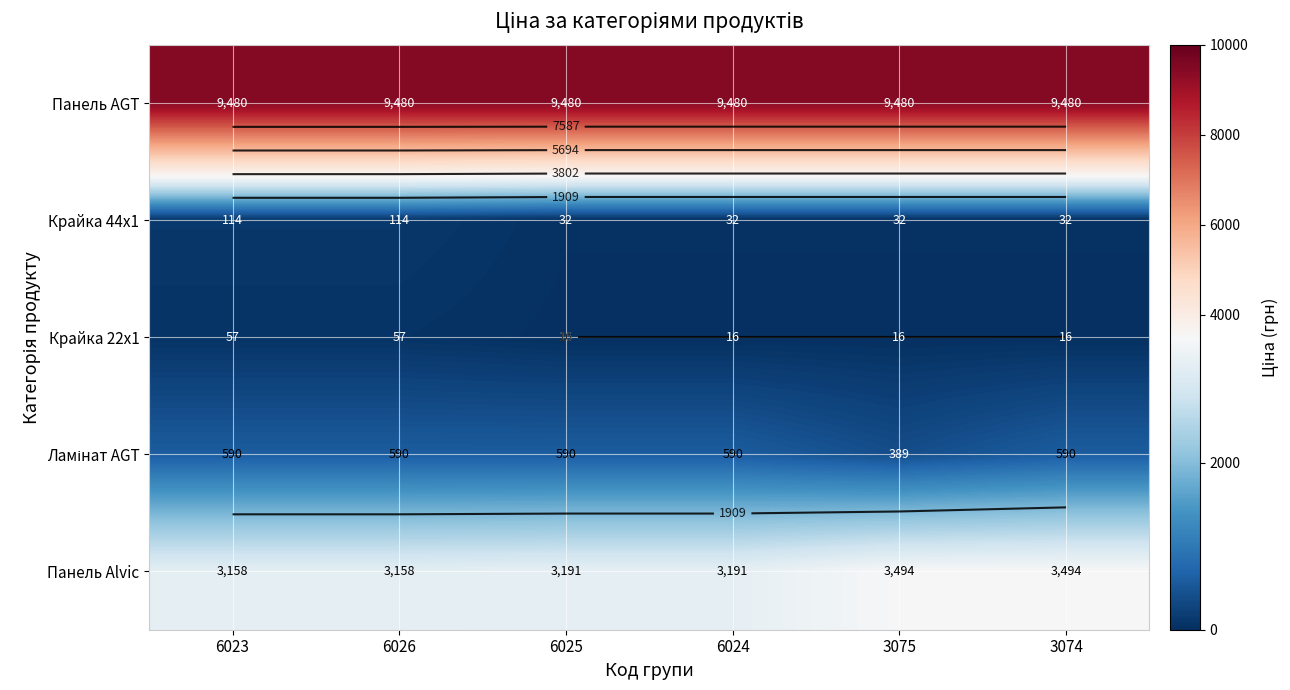

Rank the series at 6024 from highest to lowest value.

Панель AGT, Панель Alvic, Ламінат AGT, Крайка 44x1, Крайка 22x1